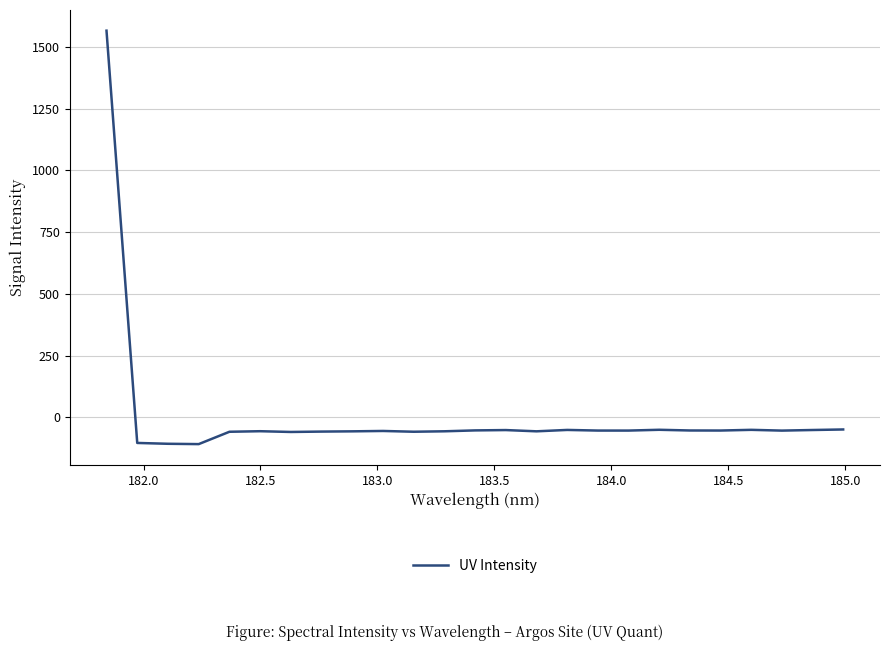

What is the maximum value shown in the chart?

1565.1